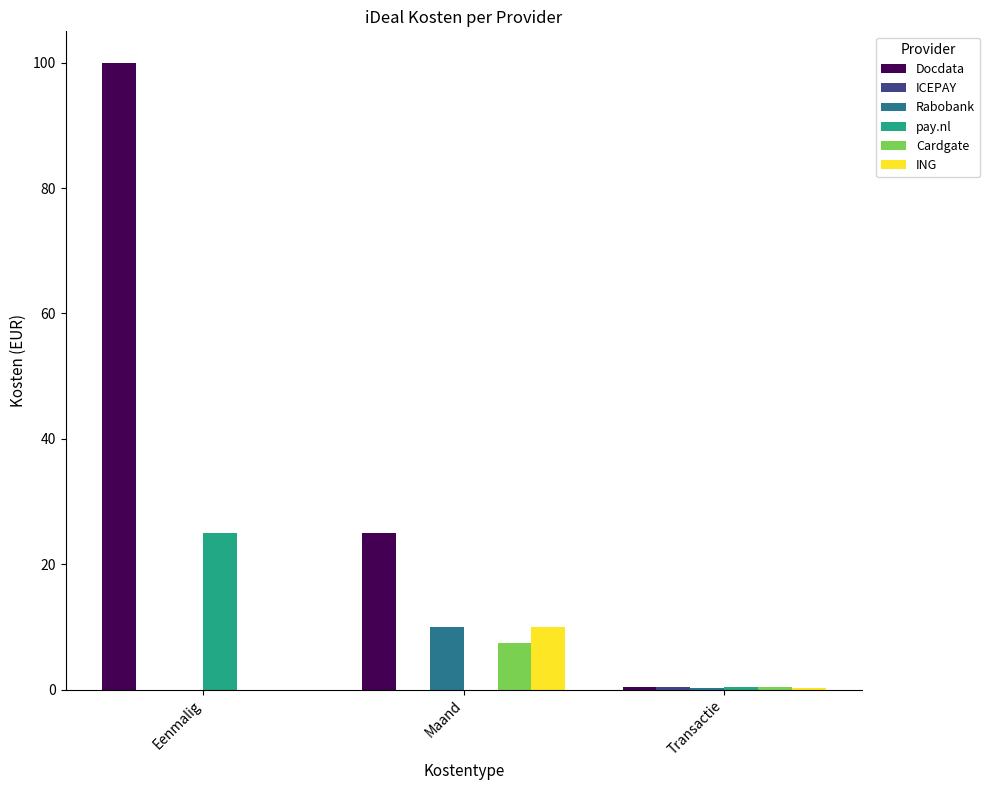

Which category has the highest value in the Docdata series?

Eenmalig